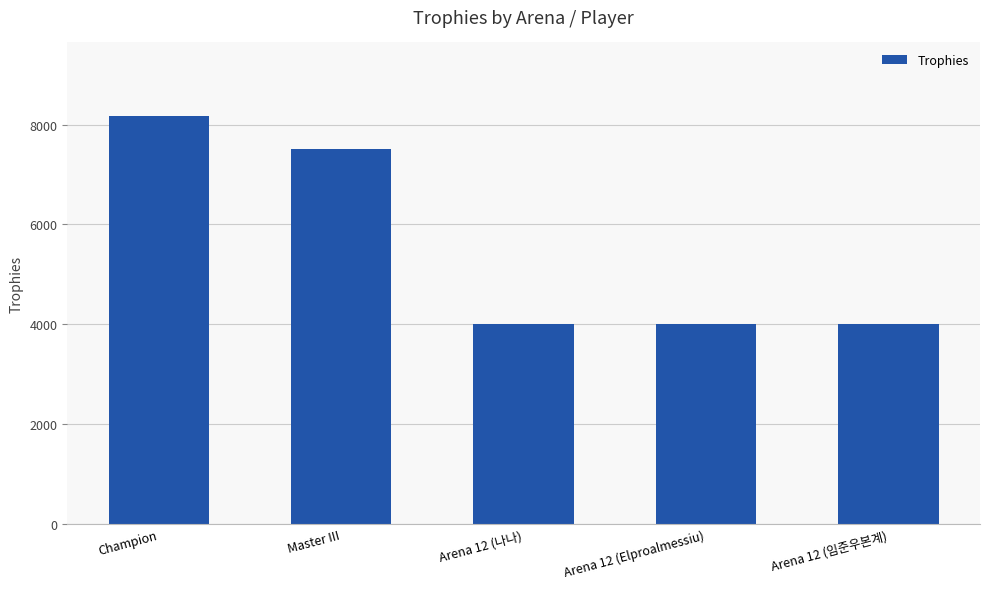

The value at Master III is 4103. True or false?

False